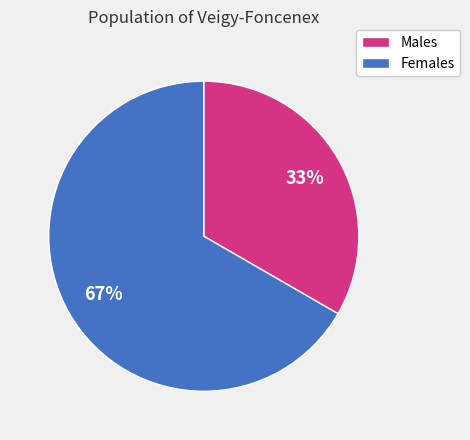

What is the ratio of the value at Males to the value at Females?

0.5